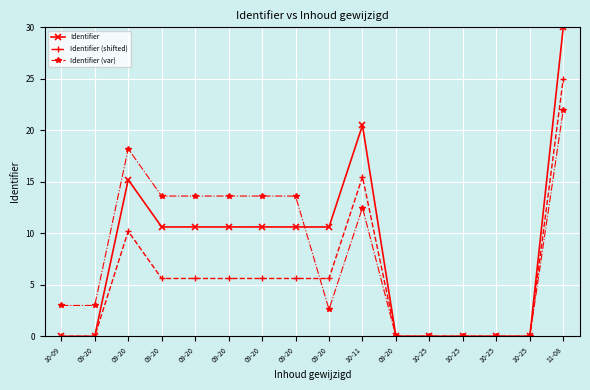

Is the value of Identifier at 09-20 greater than the value of Identifier (var) at 09-20?

No